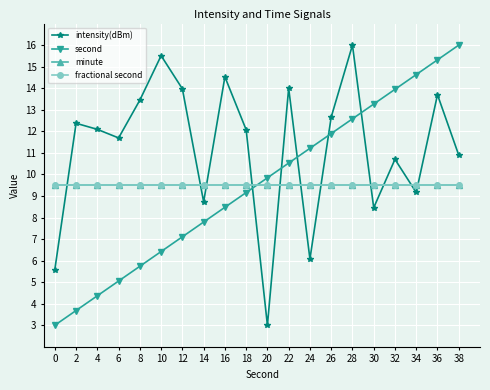

What is the value of the second point at the 20th from the left?

16.0